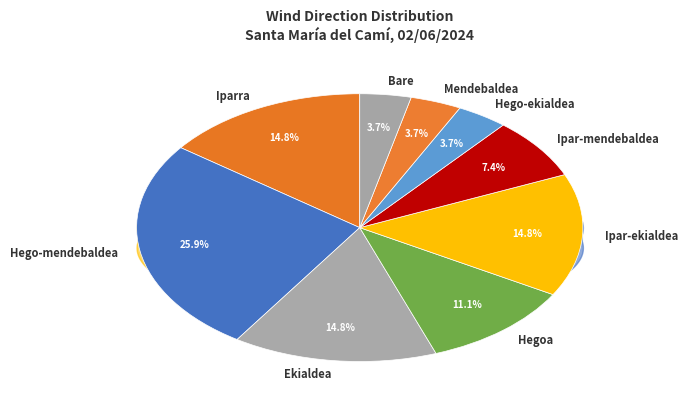

To the nearest percent, what is the difference between the largest and smallest slice percentages?

22%